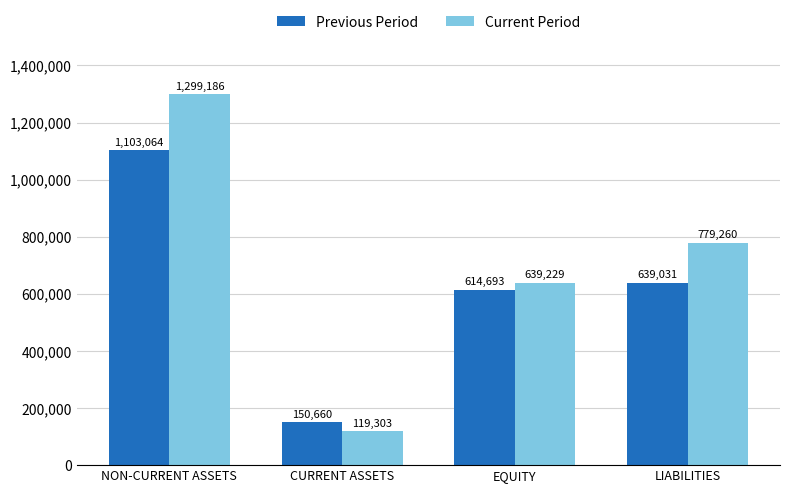

Is the value of Previous Period at EQUITY greater than the value of Current Period at CURRENT ASSETS?

Yes